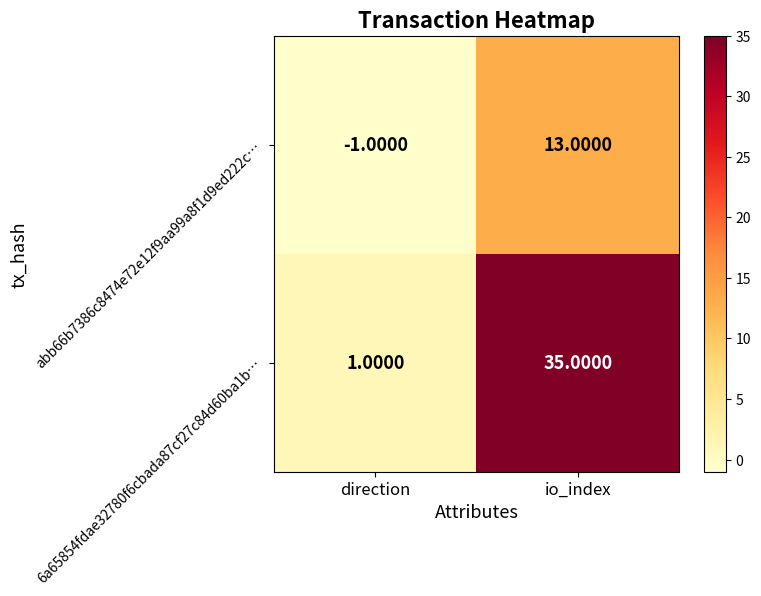

Rank the categories by 6a65854fdae32780f6cbada87cf27c84d60ba1b… value from highest to lowest.

io_index, direction